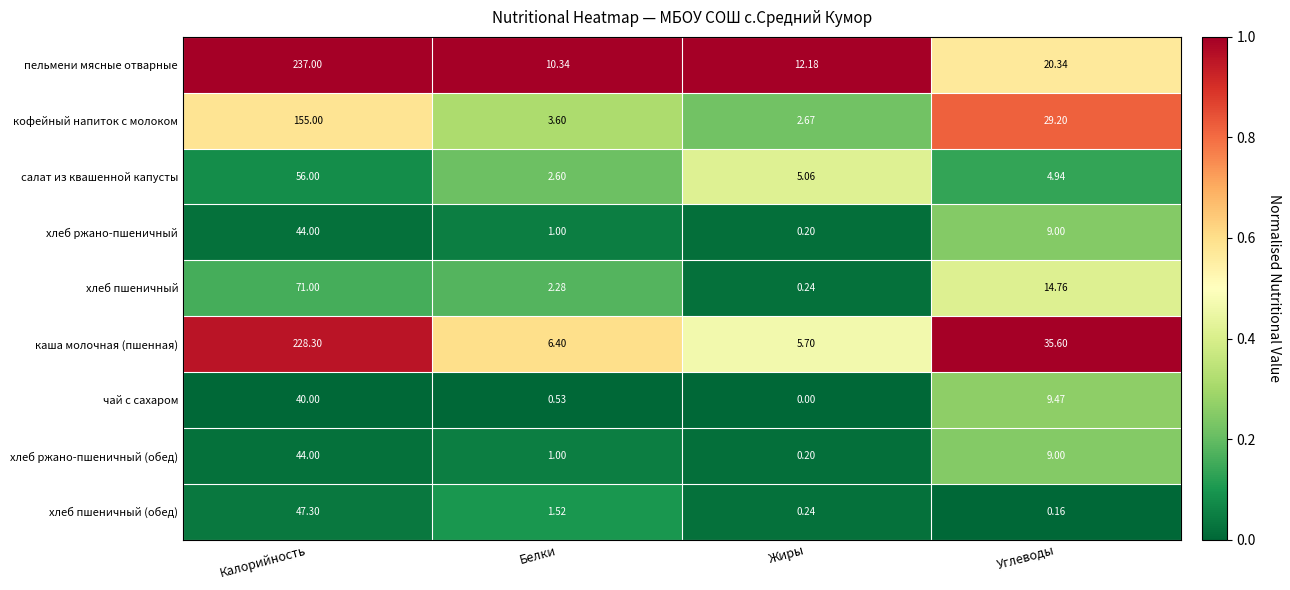

What is the total value across all series at Углеводы?

132.5